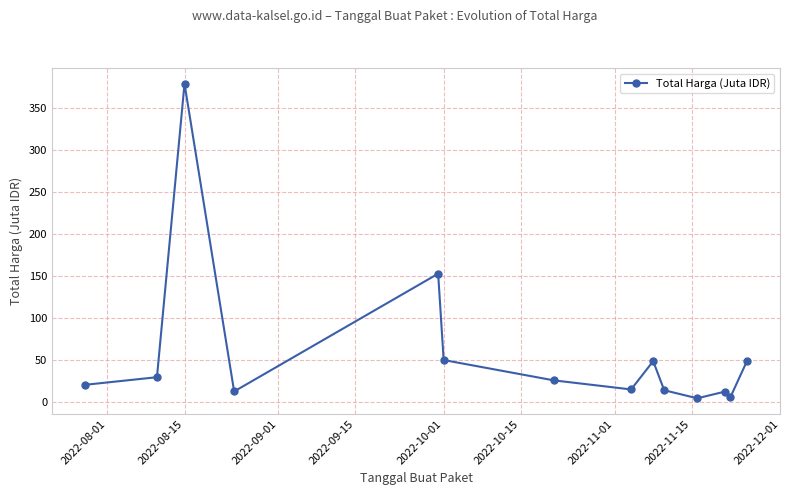

What is the sum of all values?

812.0